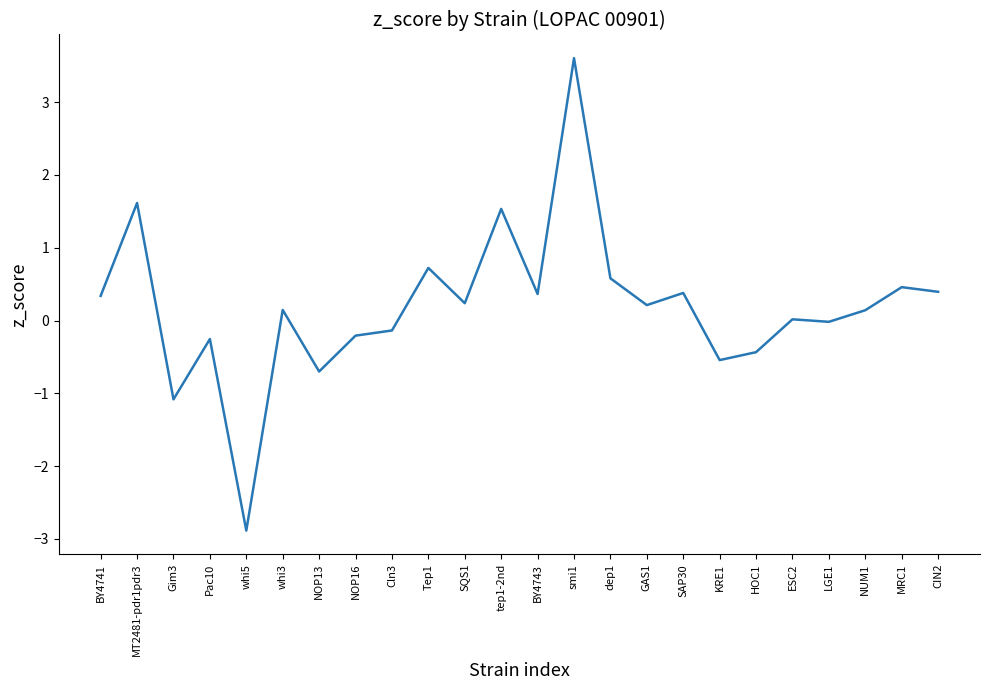

Is it true that the value at HOC1 is -0.4?

True